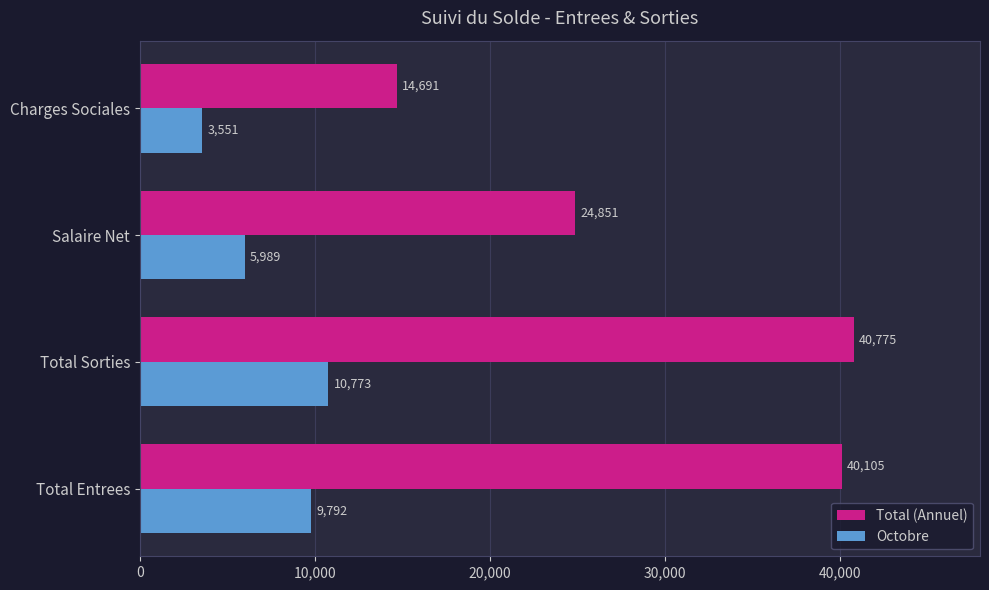

What is the lowest value of the Total (Annuel) series?

14691.8